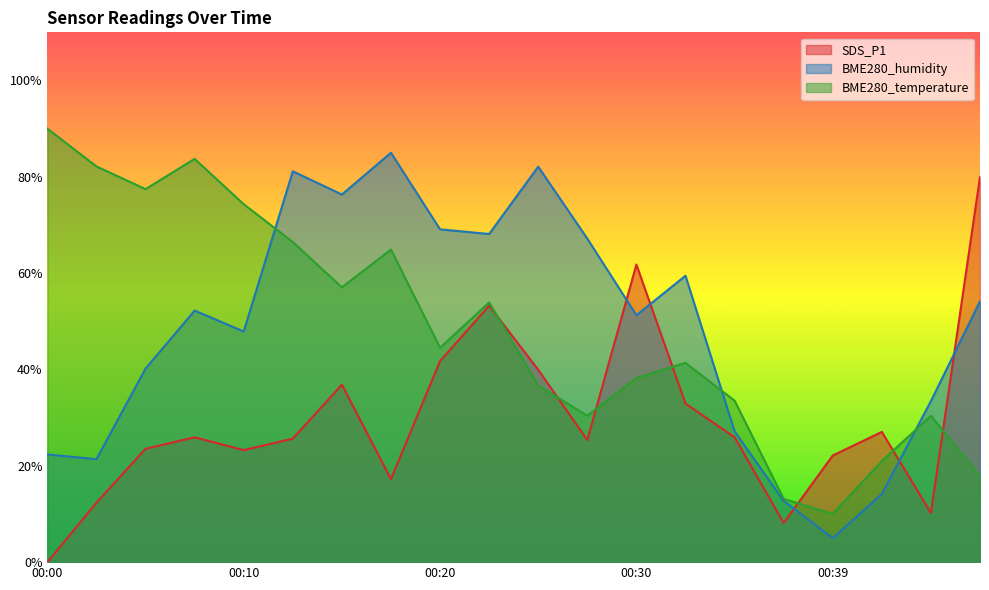

True or false: BME280_humidity and SDS_P1 intersect in this chart.

True